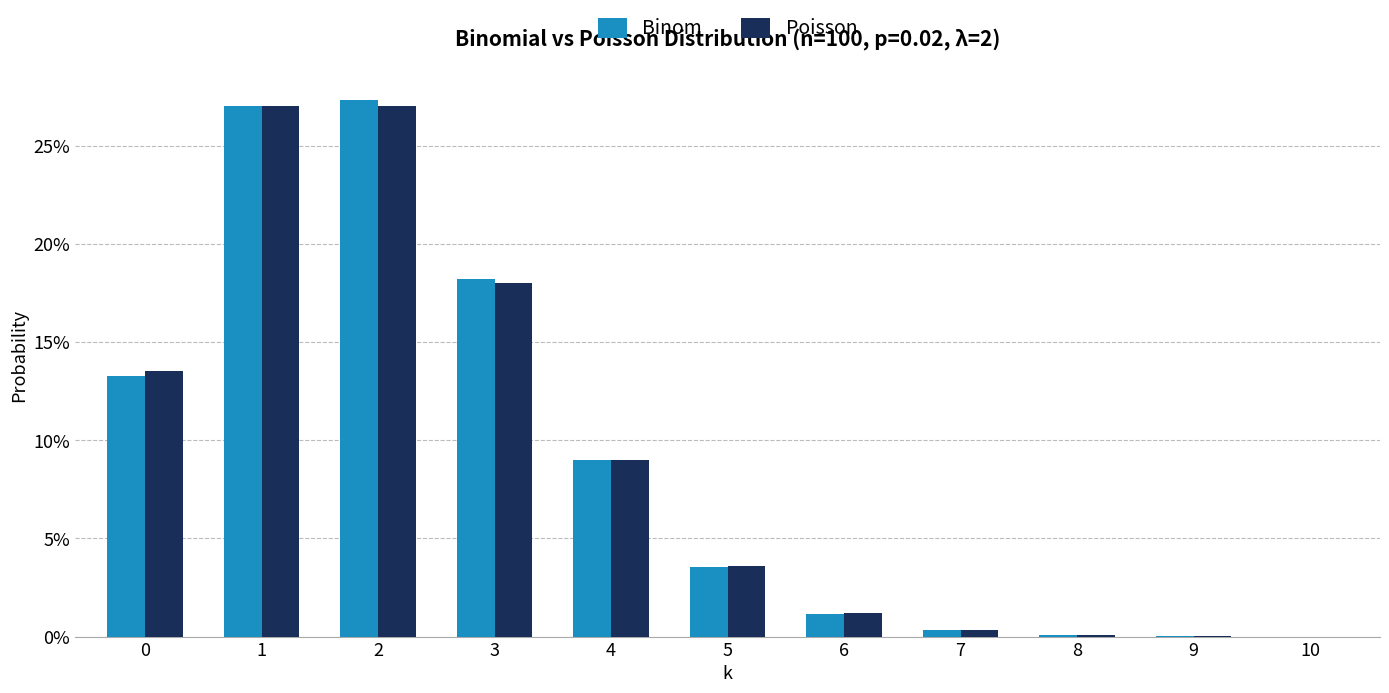

True or false: Binom has a value of 0.2 at 4.

False